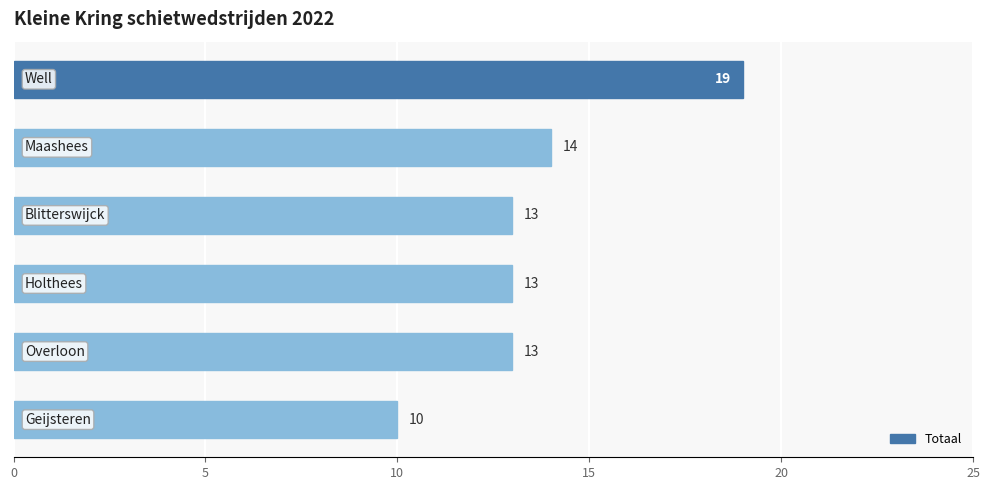

What is the minimum value shown in the chart?

10